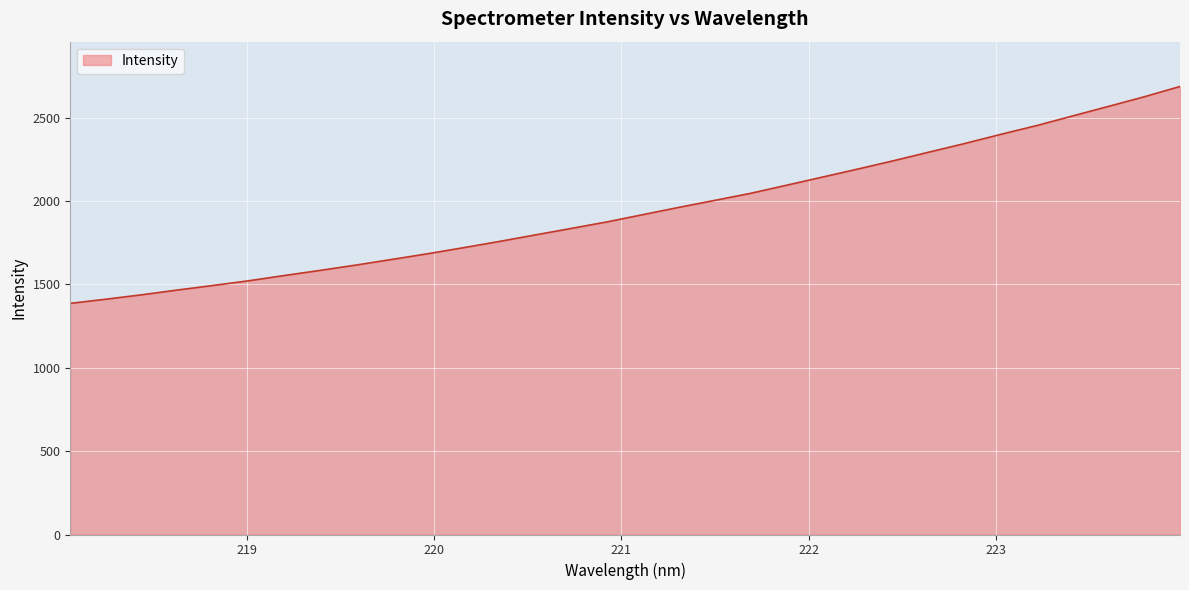

How many lines are shown in the chart?

1